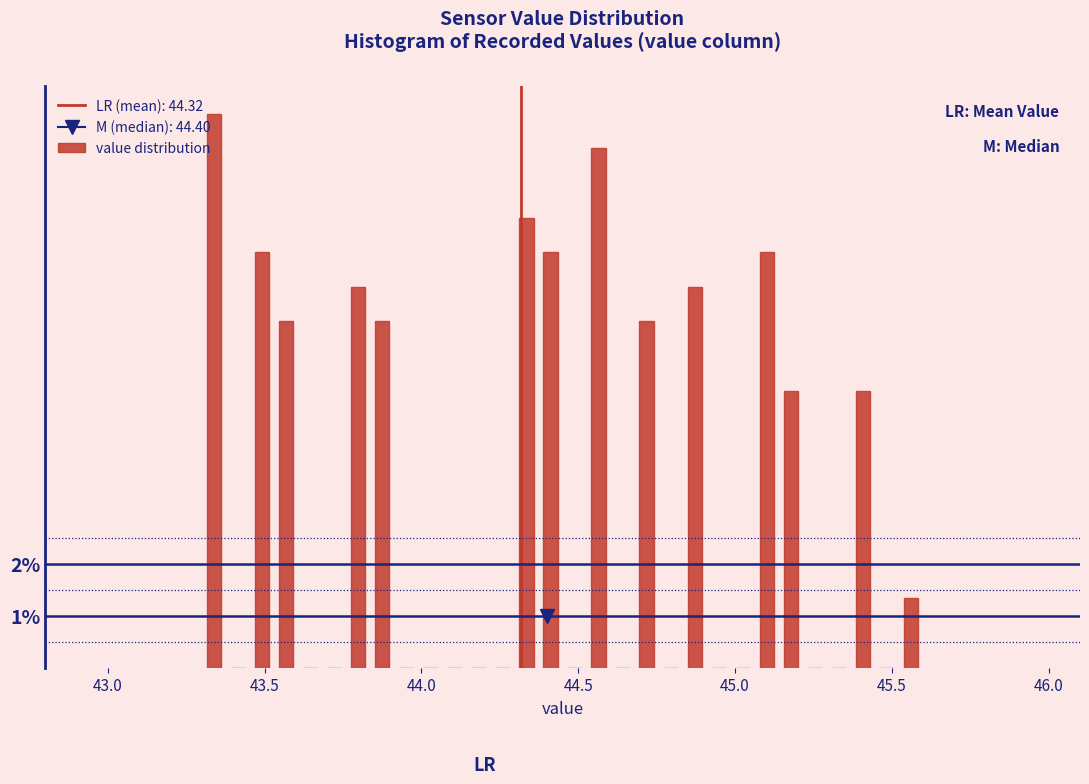

Read against the x-axis, roughly where is the centre of the tallest bar?

43.35